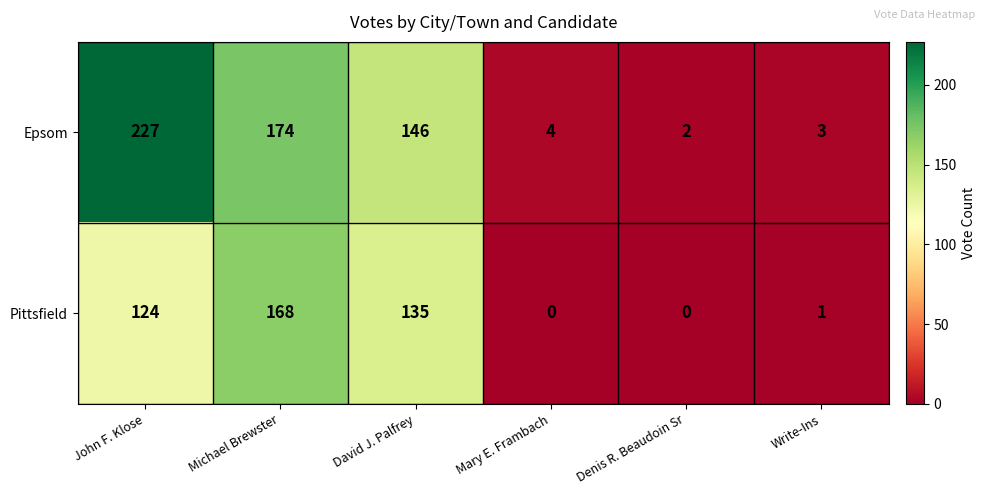

At which category is the sum across all series the highest?

John F. Klose